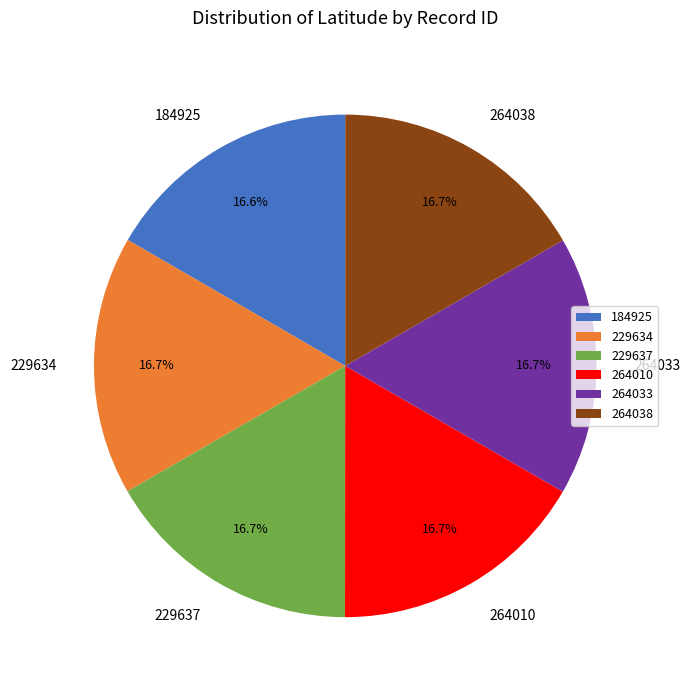

How much of the chart is everything except 229637?

83.3%